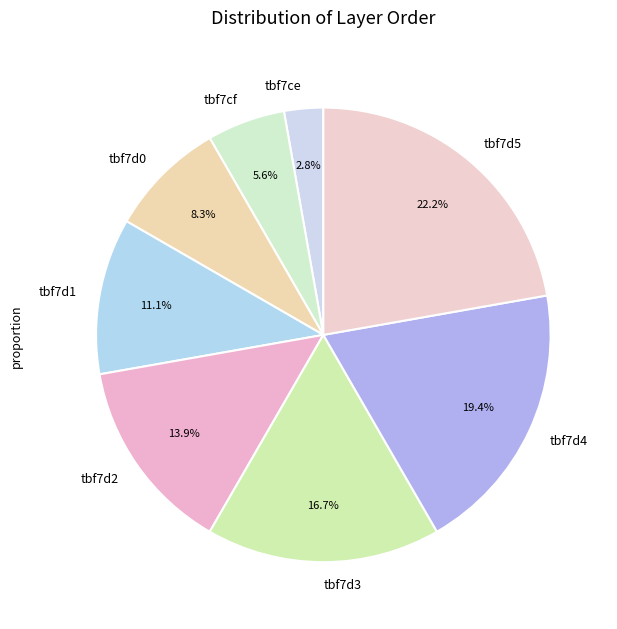

Approximately how many times larger is the value at tbf7d2 compared to tbf7d4?

0.7